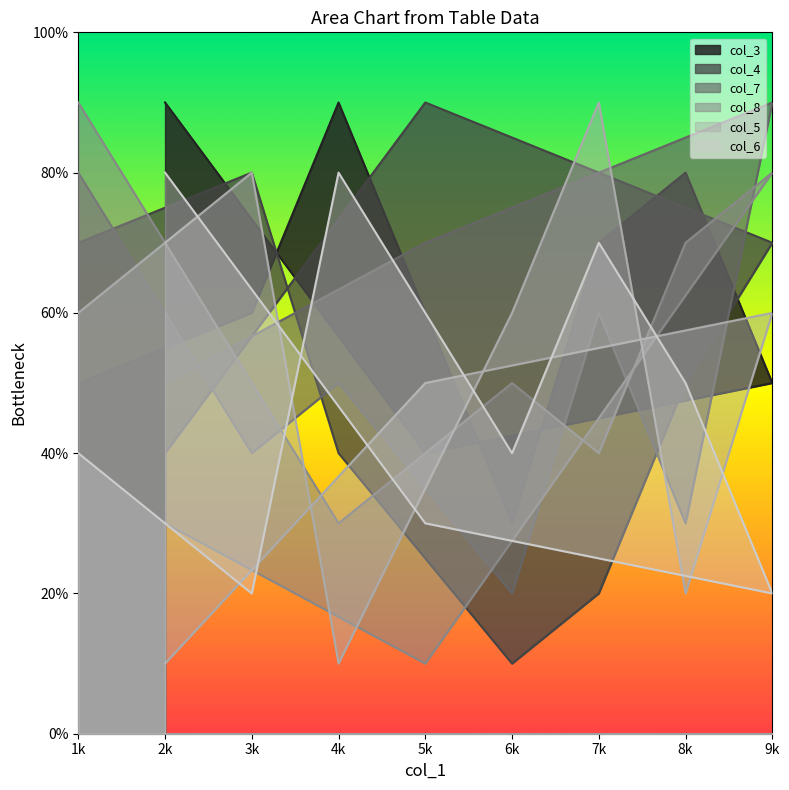

At which category does the chart reach its minimum across all series?

6k